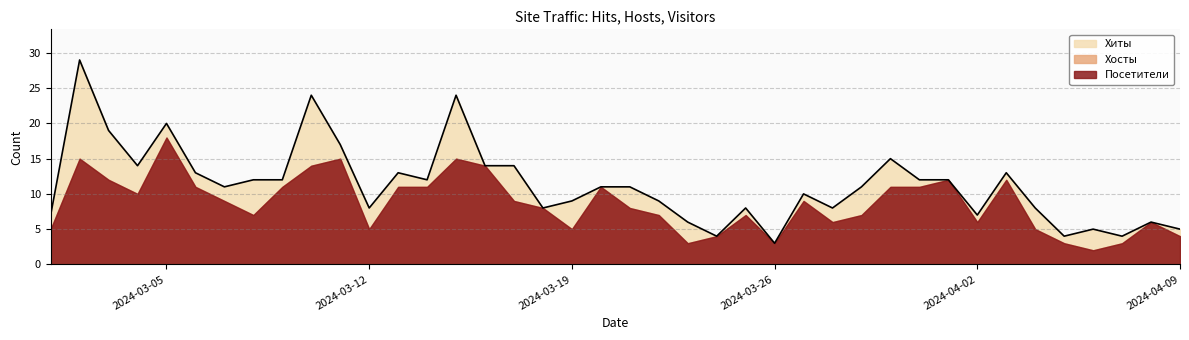

What is the sum of all Хосты values?

345